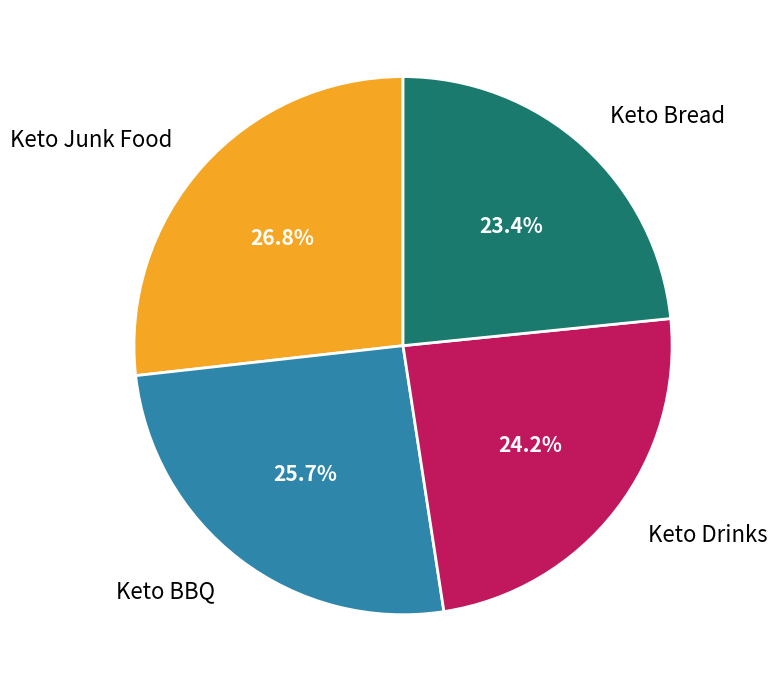

What is the largest slice in the pie chart?

Keto Junk Food